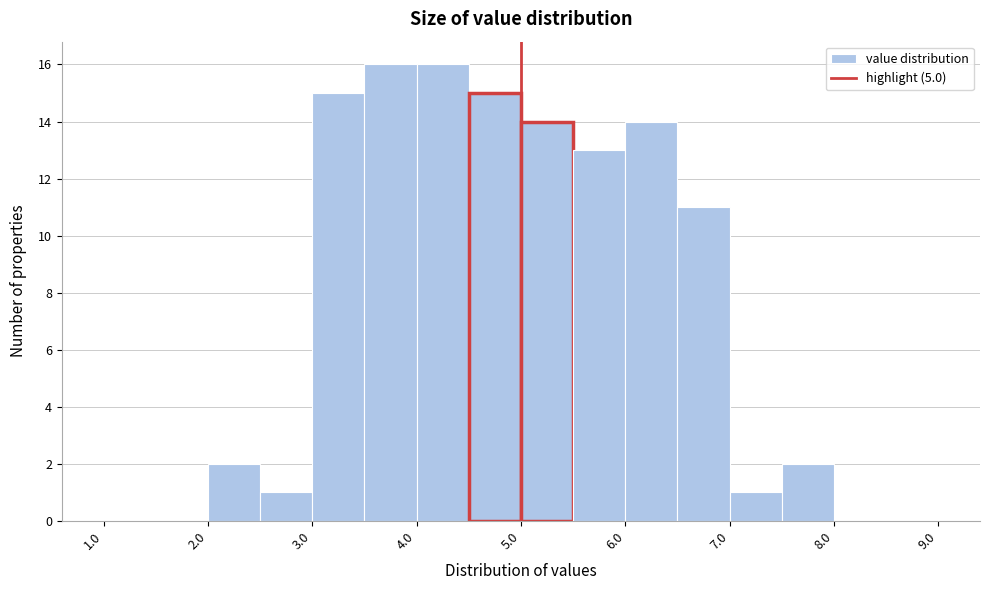

Reading left to right, transcribe this chart: for each bar, give the range it covers on the x-axis and its height. The values are not printed on the chart, so give them approximately, as read against the axis.

1.0 to 1.5: 0
1.5 to 2.0: 0
2.0 to 2.5: 2
2.5 to 3.0: 1
3.0 to 3.5: 15
3.5 to 4.0: 16
4.0 to 4.5: 16
4.5 to 5.0: 15
5.0 to 5.5: 14
5.5 to 6.0: 13
6.0 to 6.5: 14
6.5 to 7.0: 11
7.0 to 7.5: 1
7.5 to 8.0: 2
8.0 to 8.5: 0
8.5 to 9.0: 0